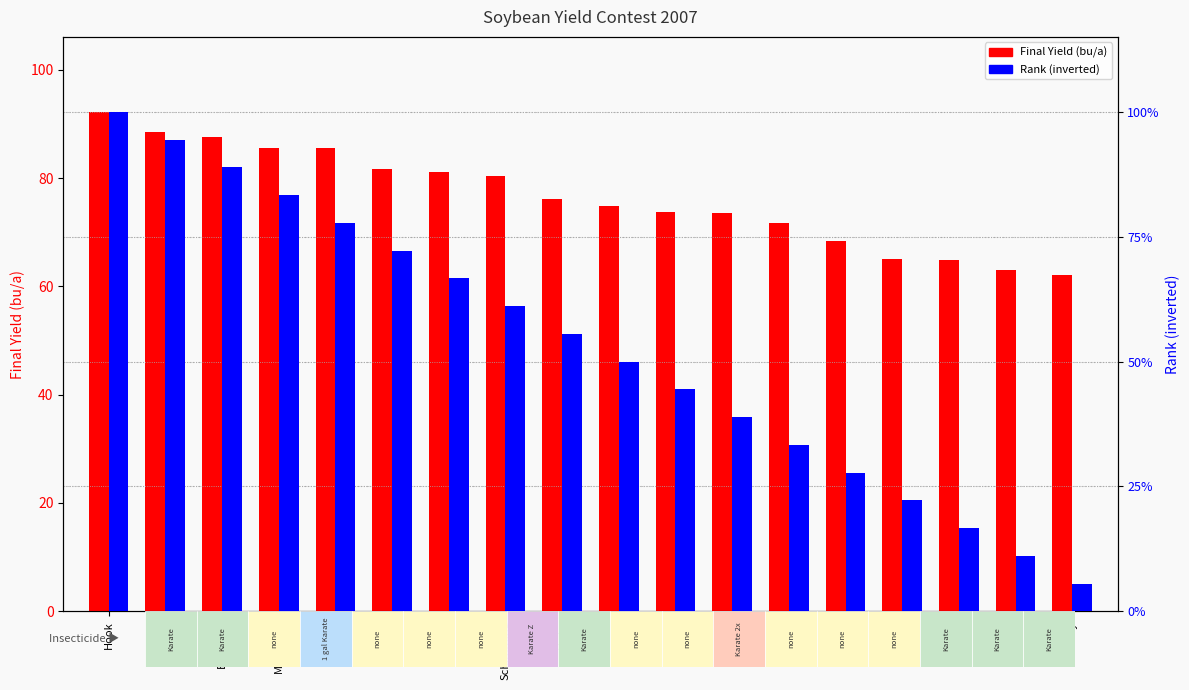

What are all the series names shown in the legend?

Final Yield (bu/a), Rank (inverted)